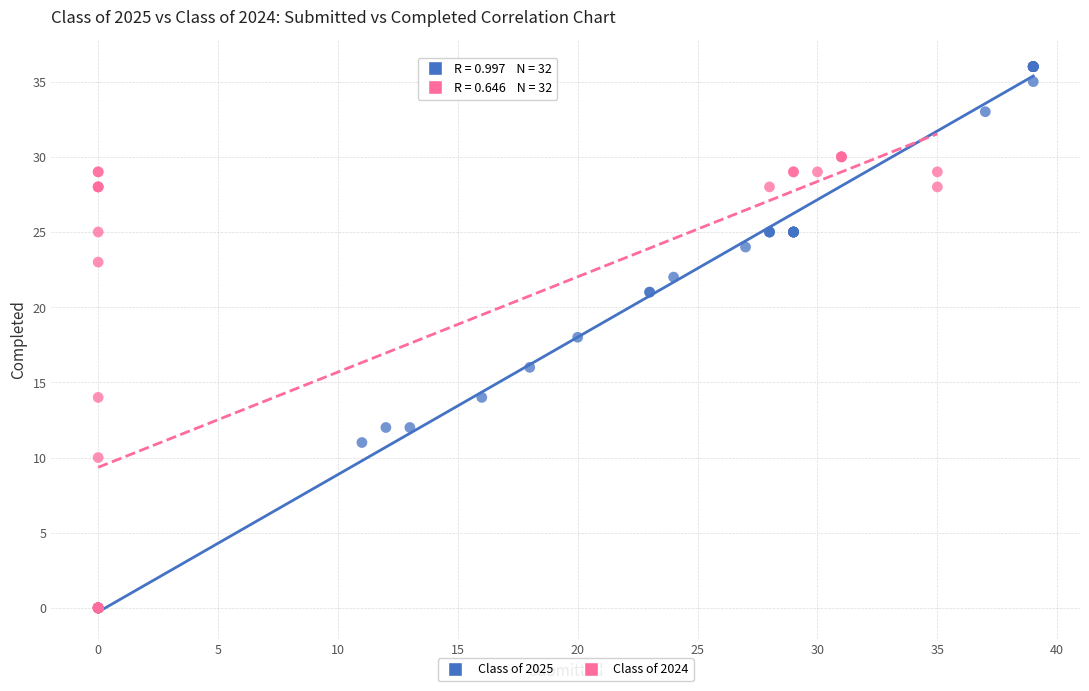

Which series has the largest Y range (max minus min)?

Class of 2025